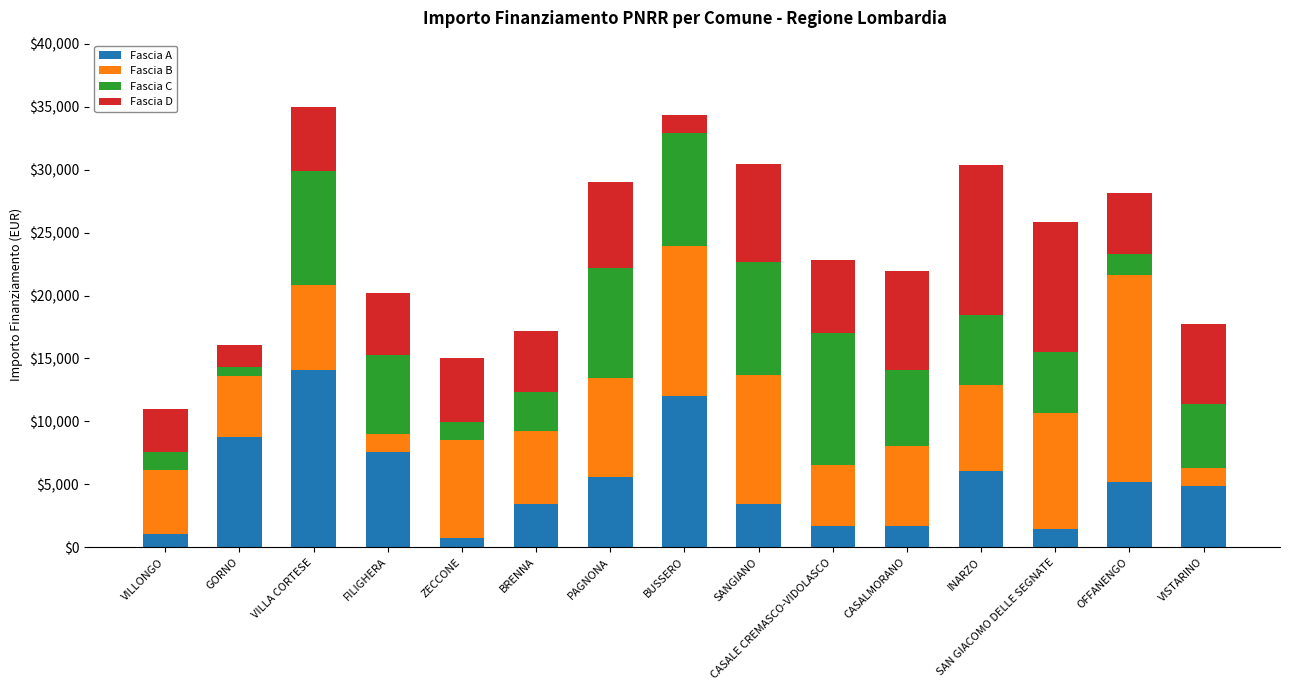

What is the total value across all series at CASALMORANO?

21983